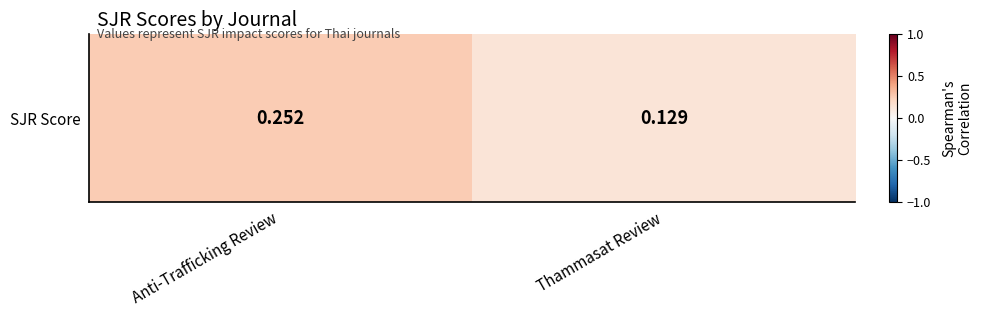

What value does the data have at Thammasat Review?

0.1